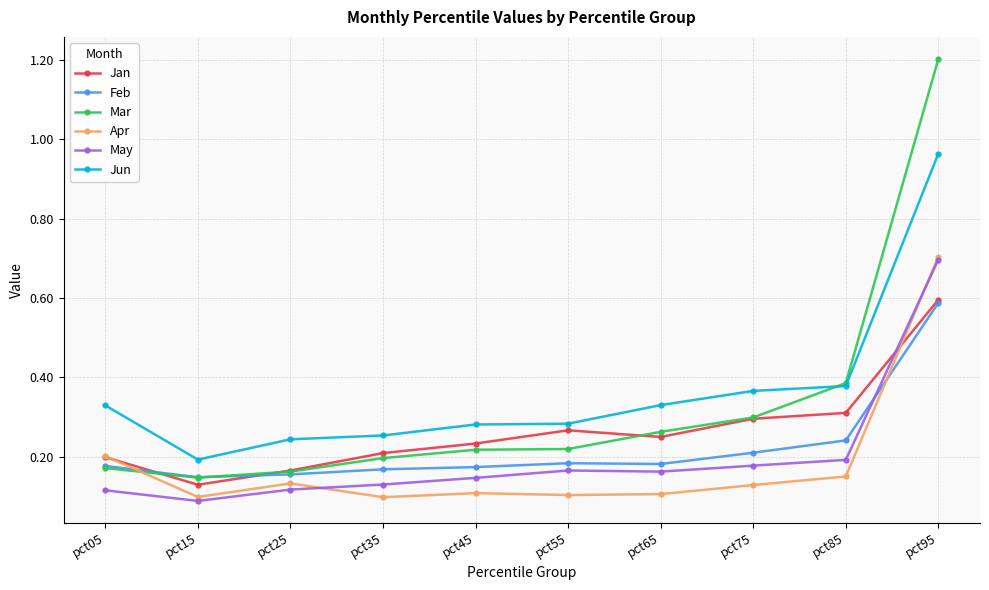

How many lines are shown in the chart?

6